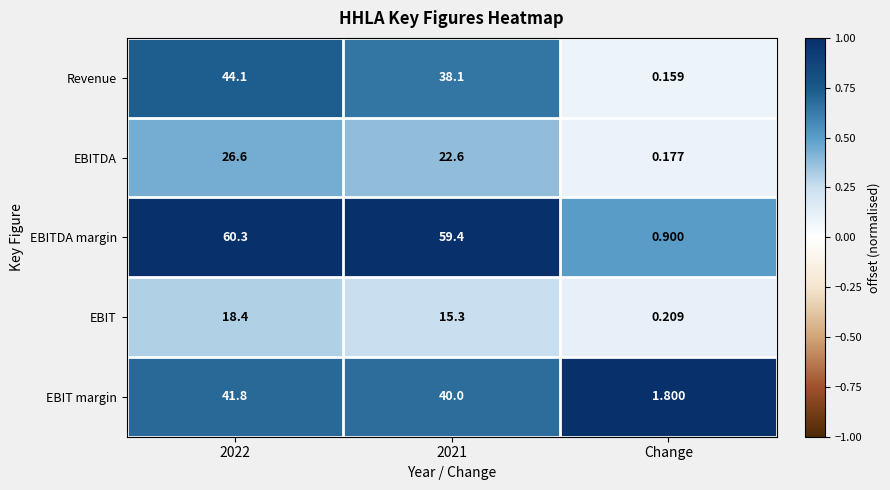

At how many categories does at least one series exceed 0?

3